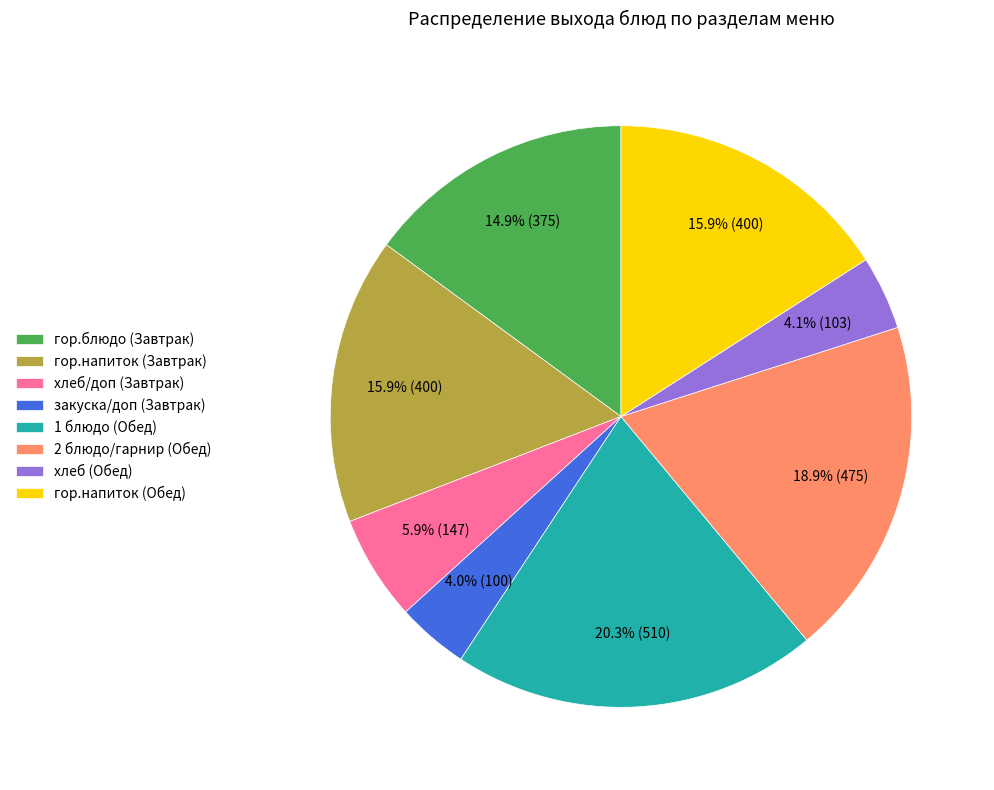

Combined, what portion of the pie is хлеб (Обед) and 1 блюдо (Обед)?

24.4%